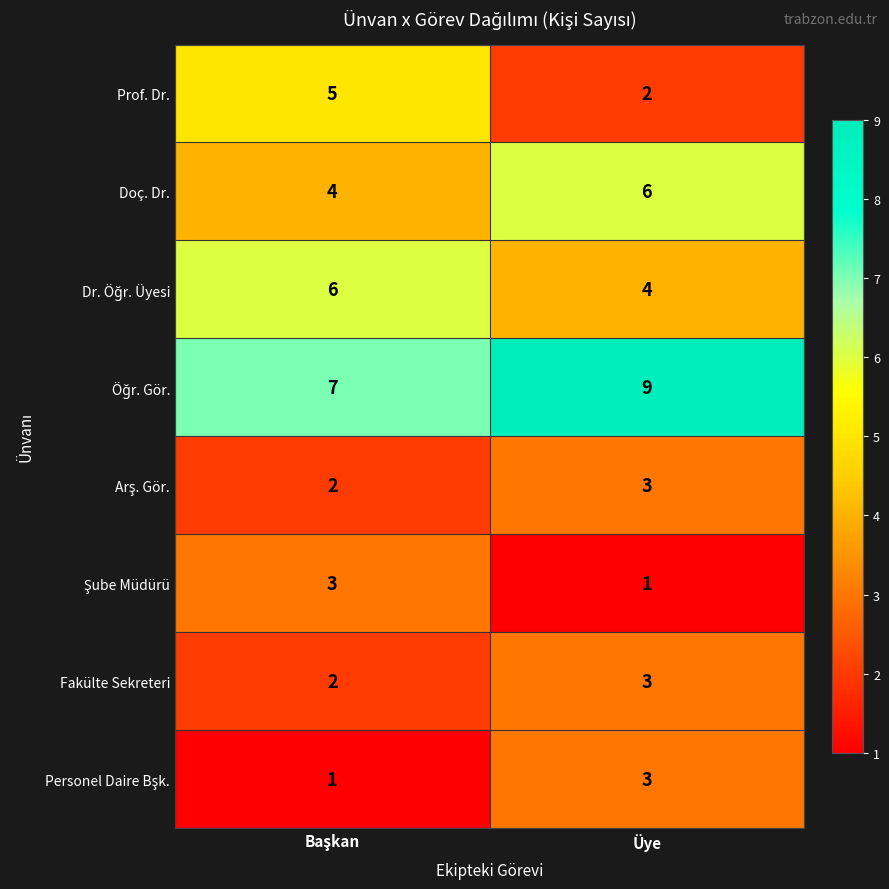

Is it true that Doç. Dr. equals 6 at Üye?

True